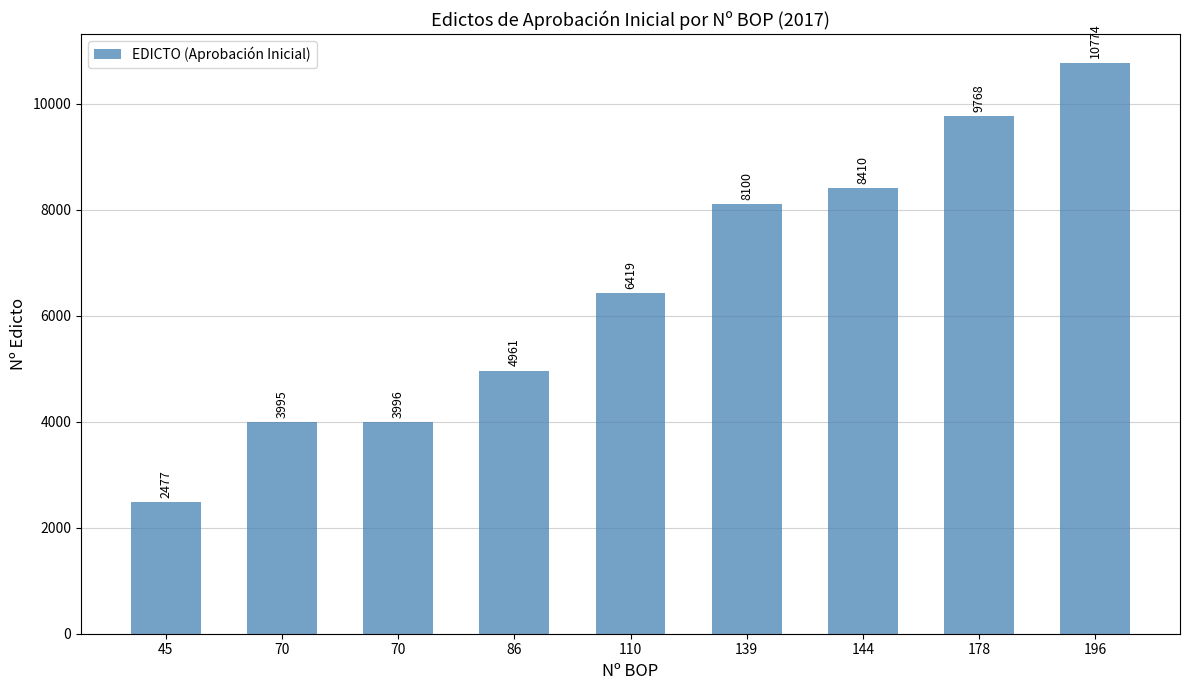

True or false: the data shows 8100 at 139.

True